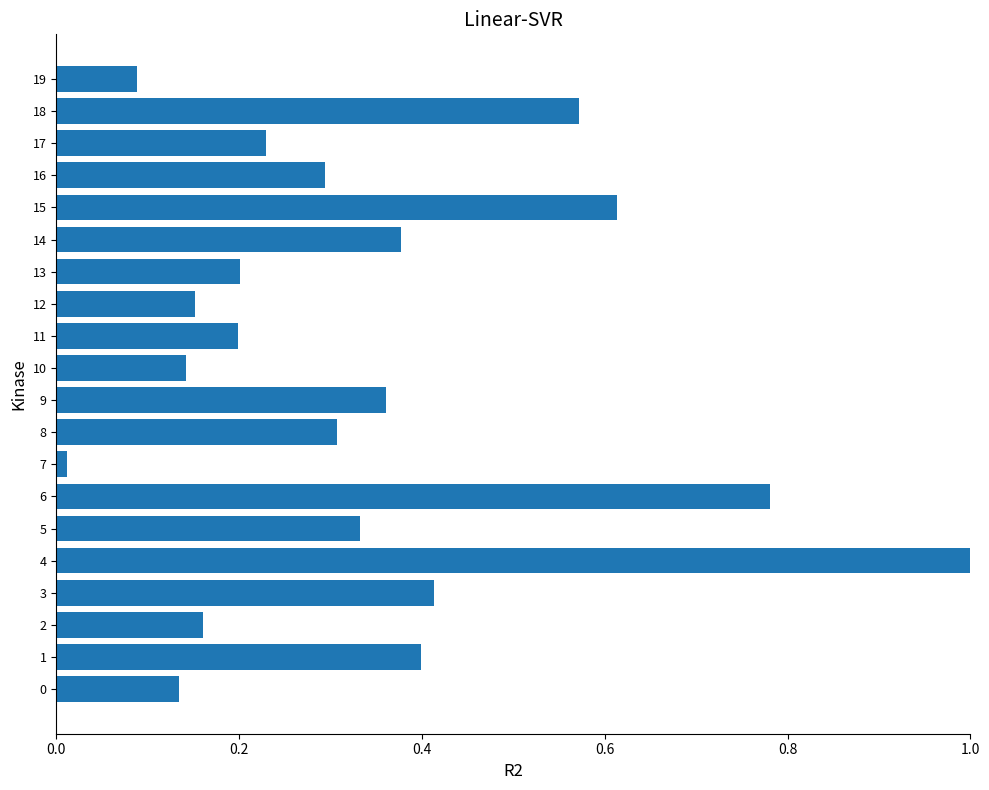

True or false: the data shows 0.2 at 13.

True